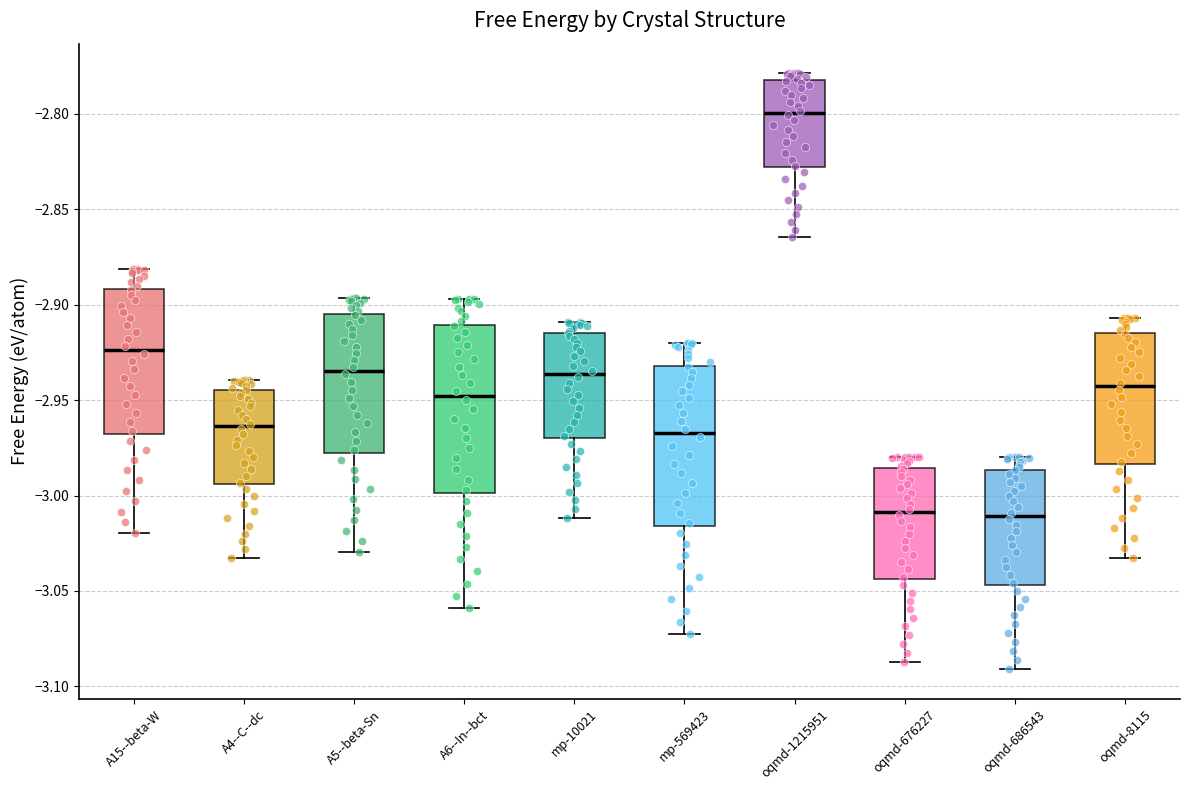

Reading left to right, read every box against the y-axis: the position of its median line, the range the box covers, and the ends of its whiskers. The values are not printed on the chart, so give them approximately, as read against the axis.

A15--beta-W: median -2.925, box -2.970 to -2.890, whiskers -3.020 to -2.880
A4--C--dc: median -2.965, box -2.995 to -2.945, whiskers -3.035 to -2.940
A5--beta-Sn: median -2.935, box -2.980 to -2.905, whiskers -3.030 to -2.895
A6--In--bct: median -2.950, box -3.000 to -2.910, whiskers -3.060 to -2.895
mp-10021: median -2.935, box -2.970 to -2.915, whiskers -3.010 to -2.910
mp-569423: median -2.965, box -3.015 to -2.930, whiskers -3.070 to -2.920
oqmd-1215951: median -2.800, box -2.830 to -2.780, whiskers -2.865 to -2.780 (just above the box's upper edge)
oqmd-676227: median -3.010, box -3.045 to -2.985, whiskers -3.085 to -2.980
oqmd-686543: median -3.010, box -3.045 to -2.985, whiskers -3.090 to -2.980
oqmd-8115: median -2.945, box -2.985 to -2.915, whiskers -3.035 to -2.905